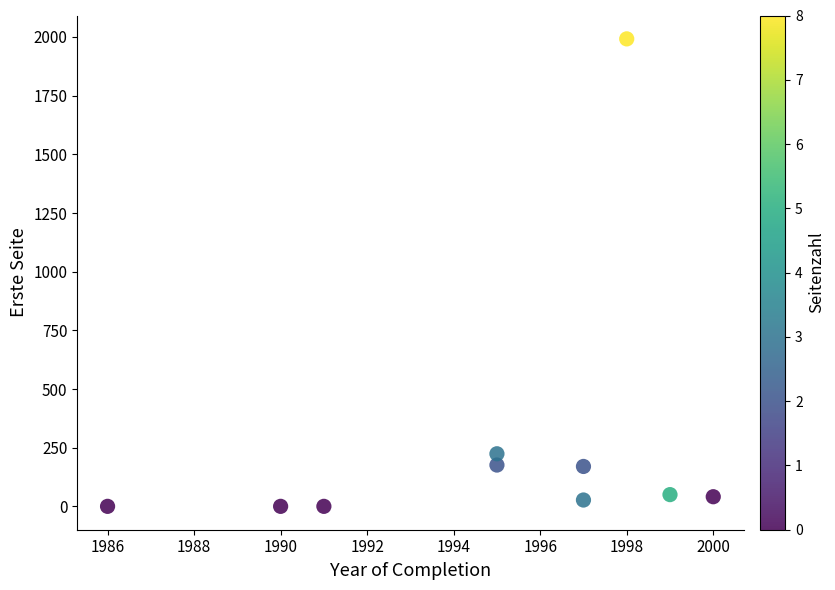

What Y value in the scatter plot is closest to 996?

224